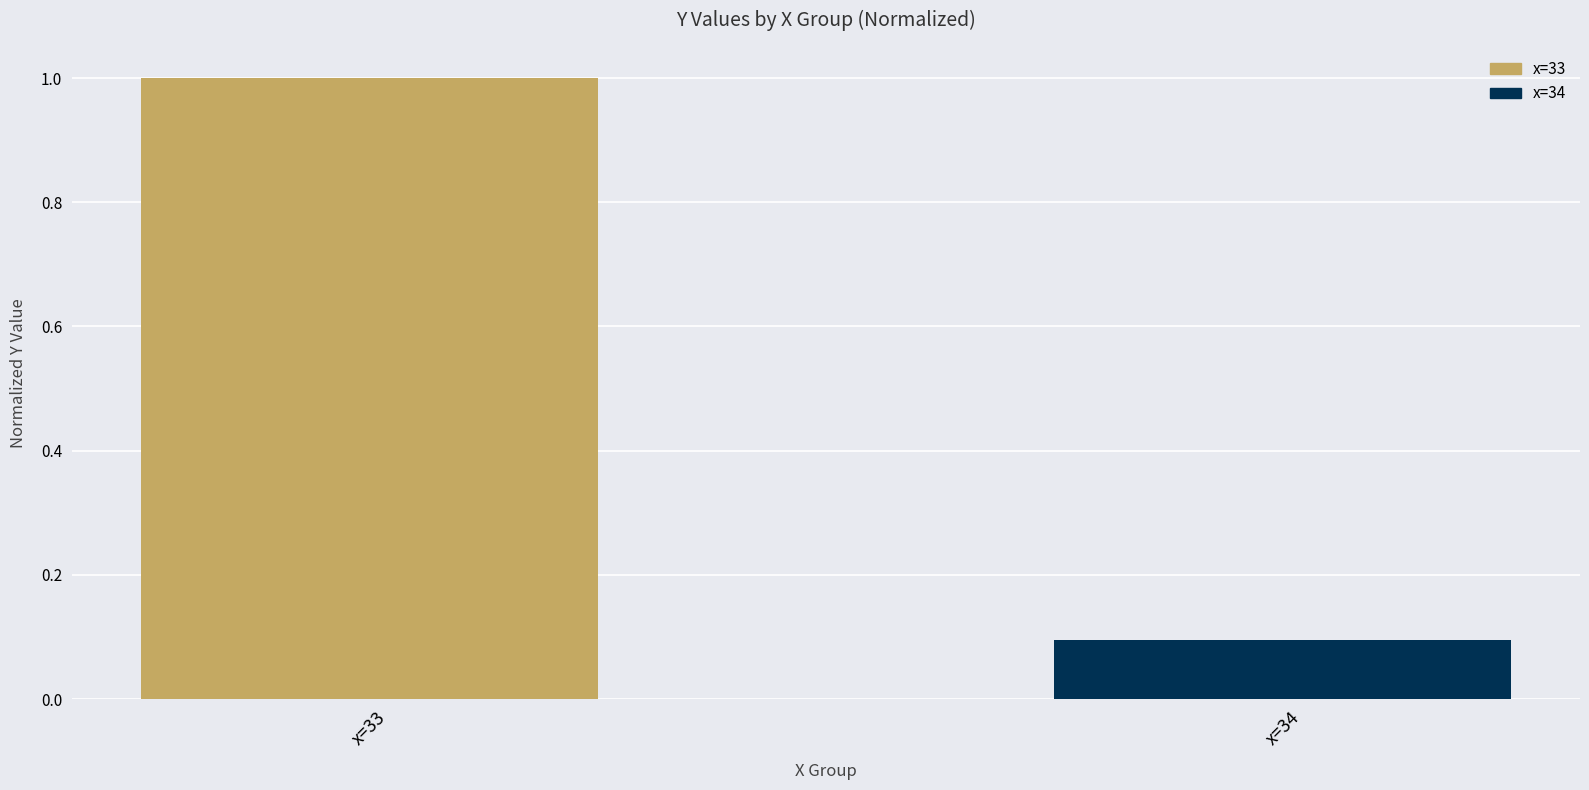

At which label is the value closest to 0?

x=34